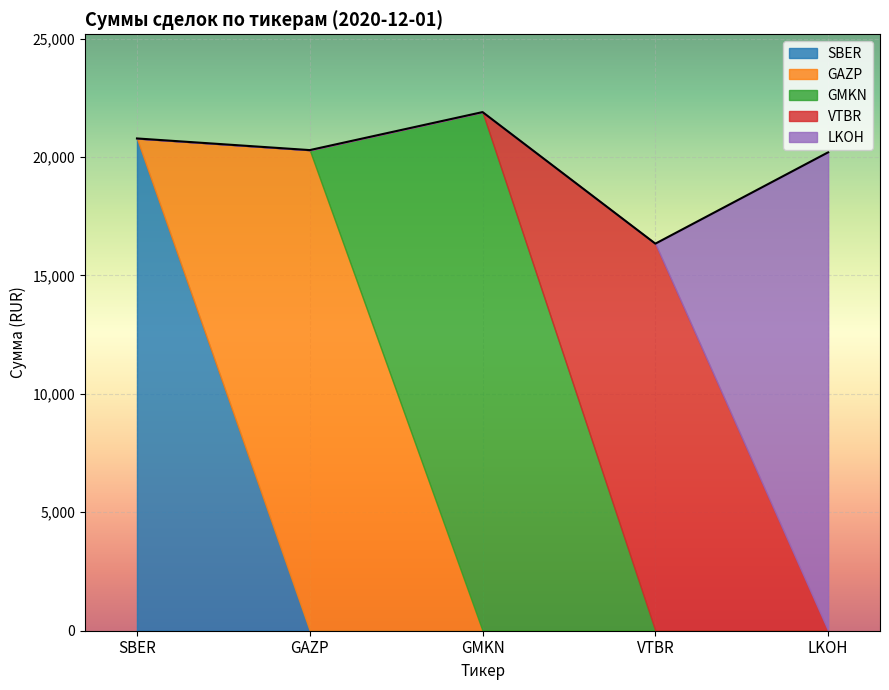

True or false: VTBR and SBER intersect in this chart.

False